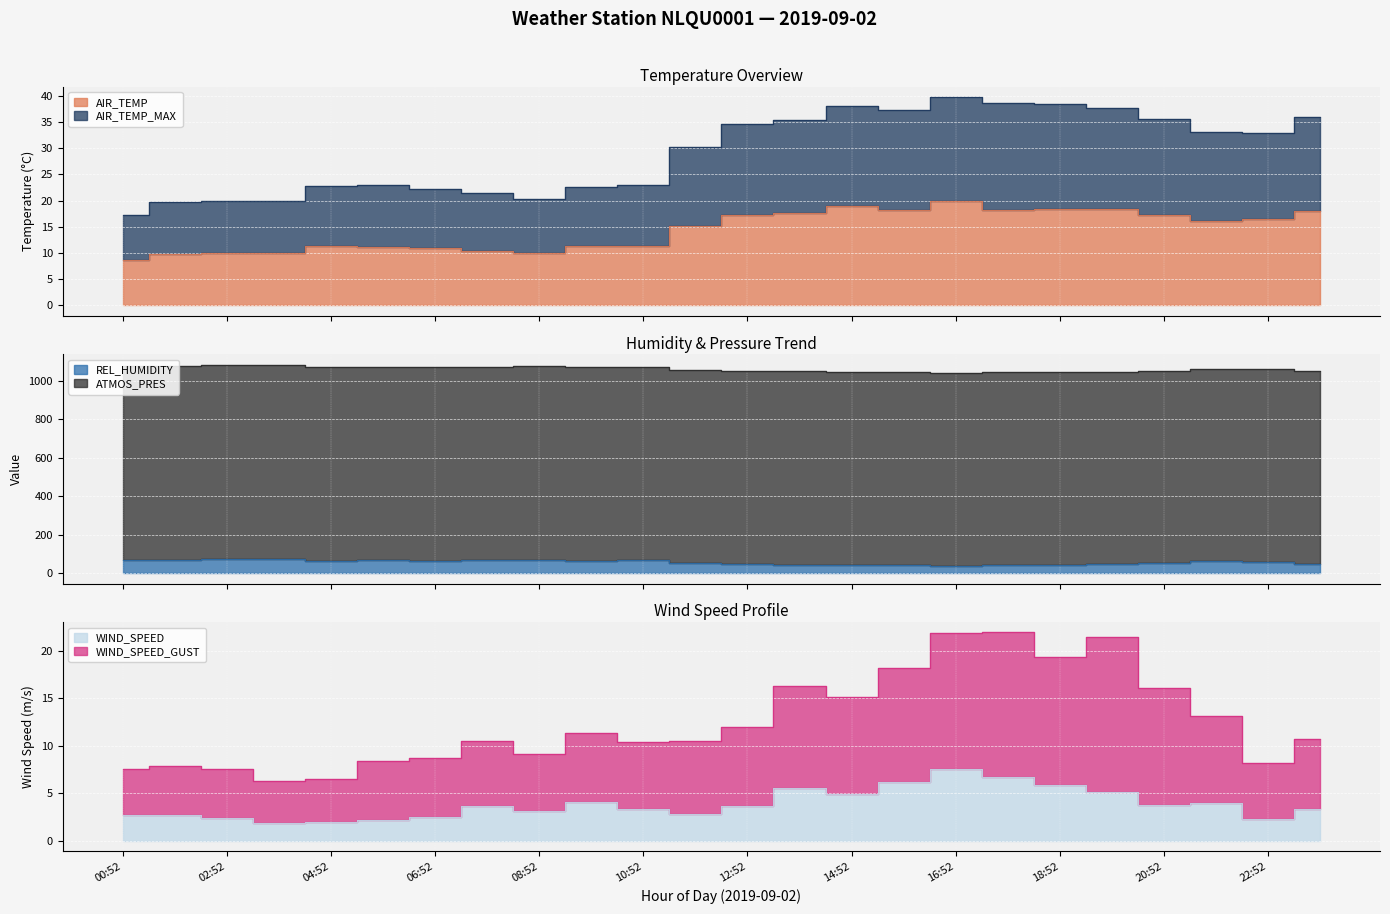

Between 23:52 and 08:52, which is larger?

23:52